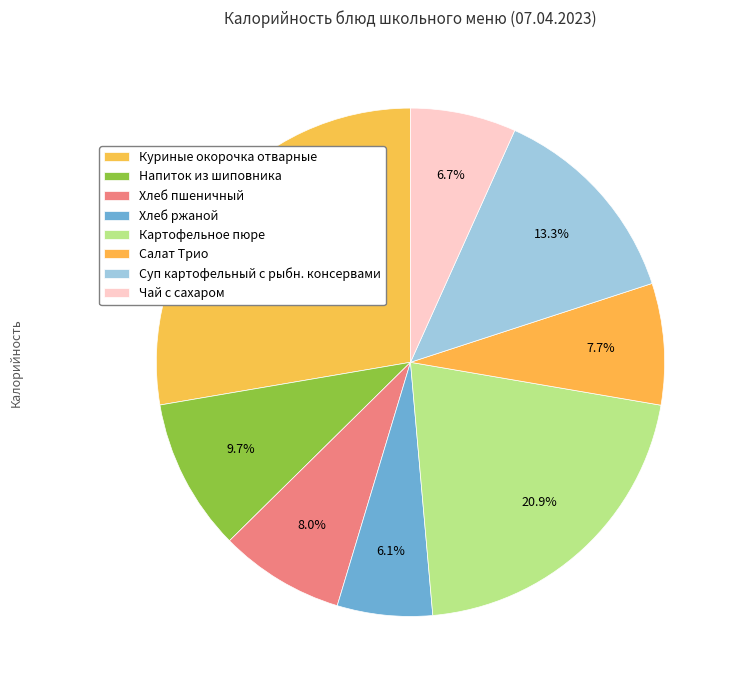

Combined, do Чай с сахаром and Картофельное пюре account for over 50%?

No